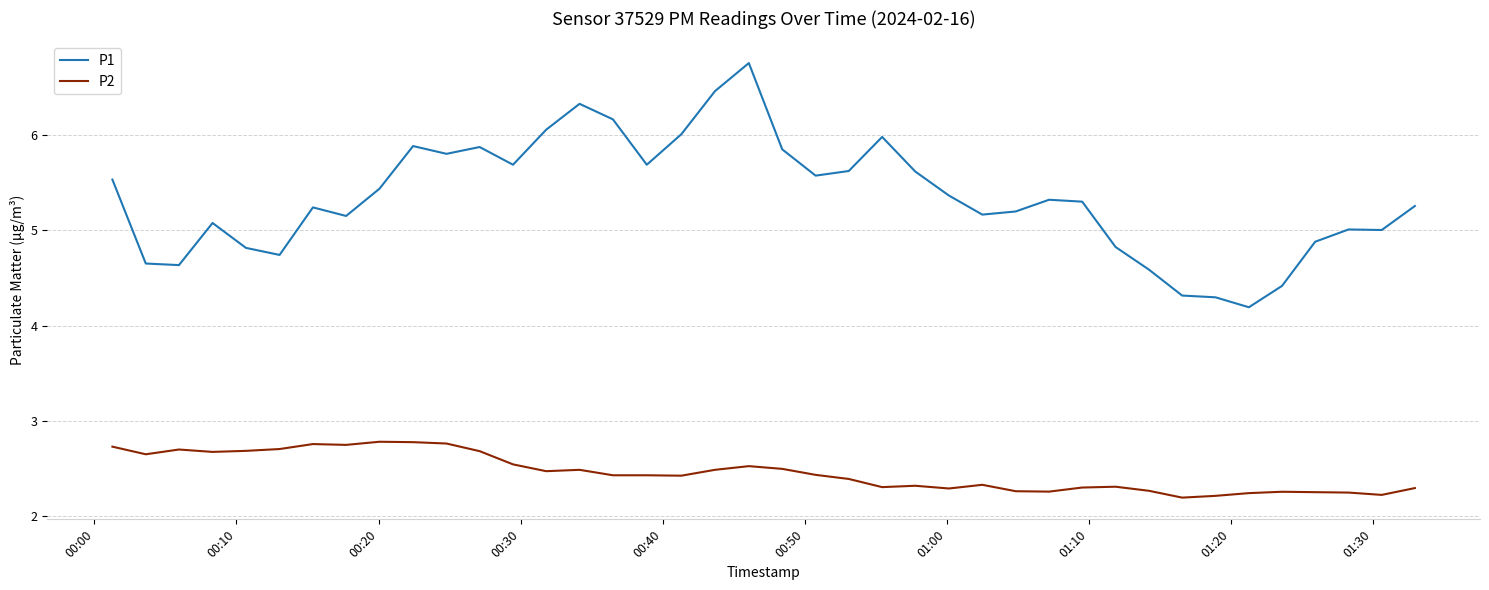

Which series has the largest range (max minus min)?

P1